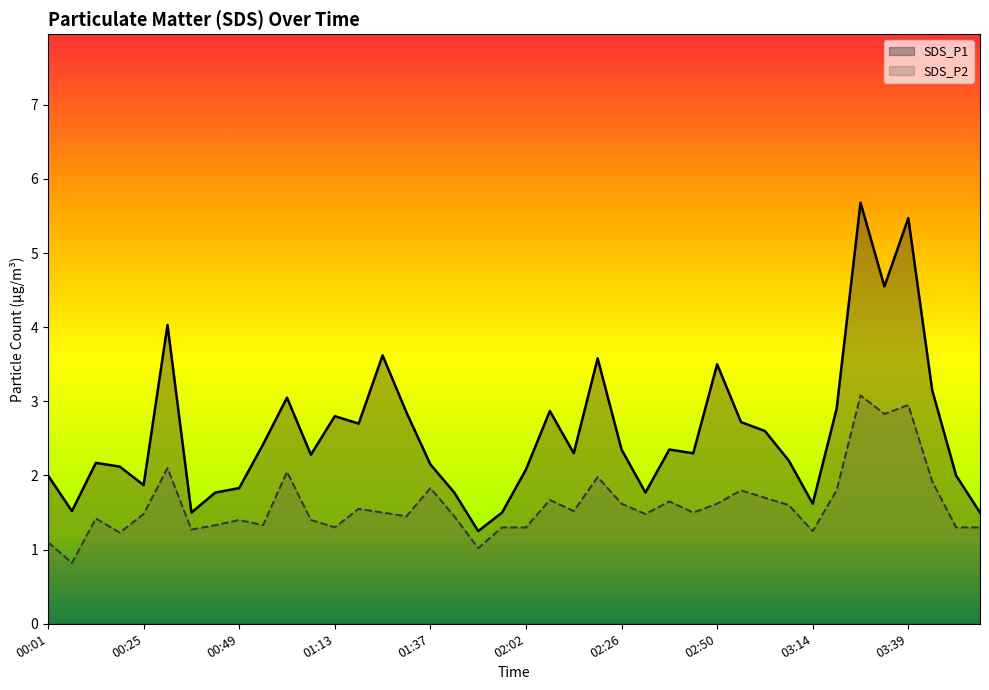

What is the label of the 26th point from the right?

01:25